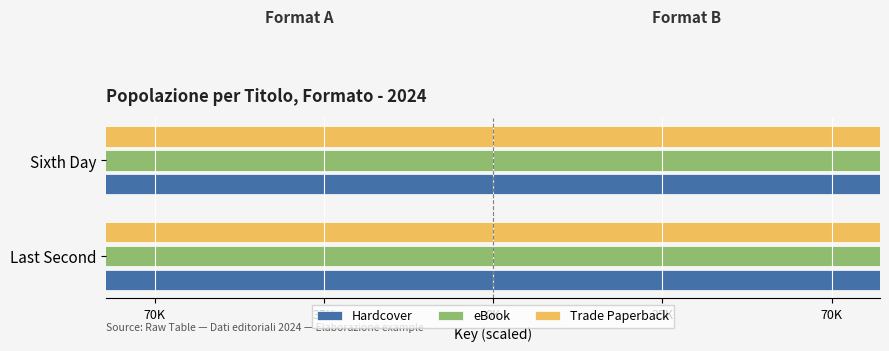

Count the number of categories in the chart.

2